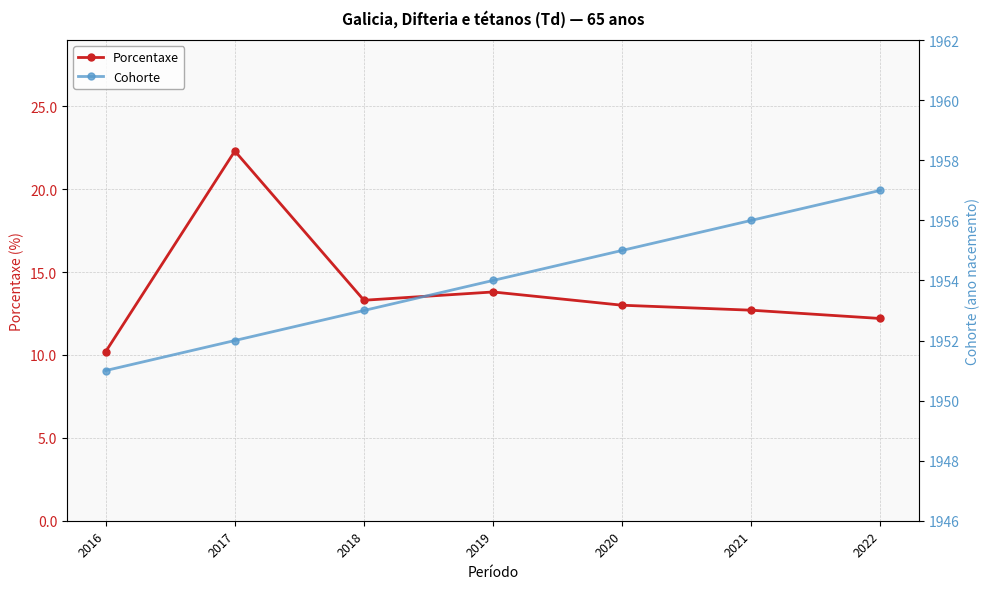

What are all the series names shown in the legend?

Porcentaxe, Cohorte